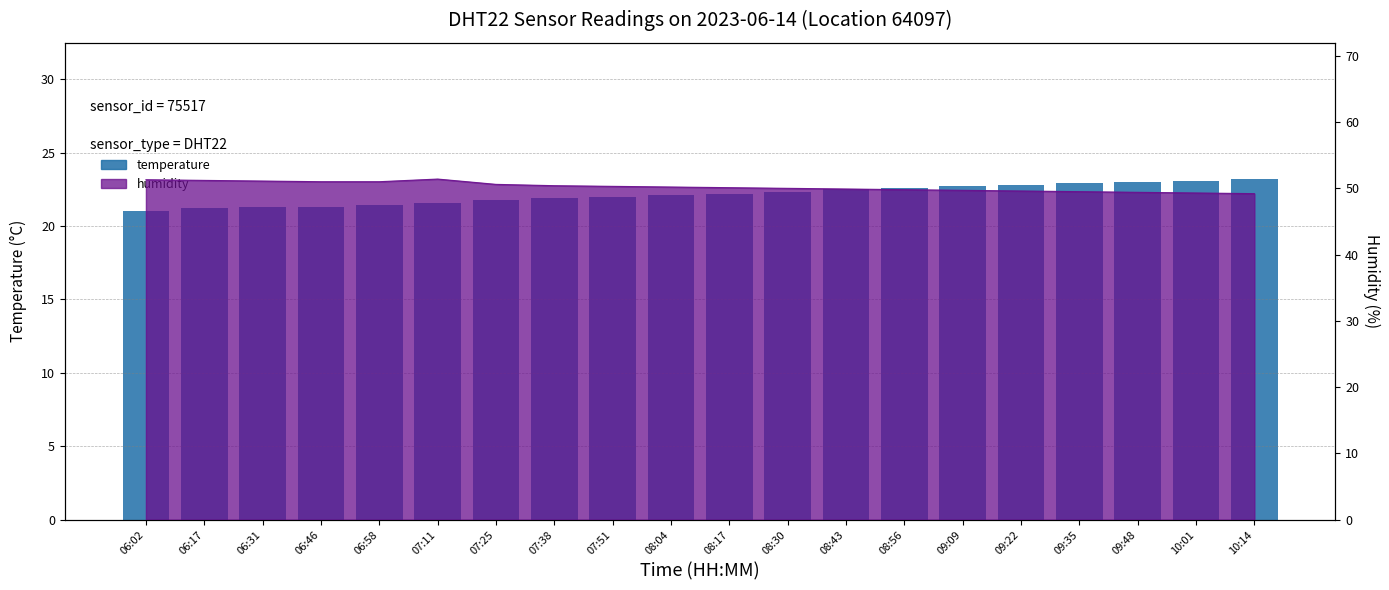

How many bars are there in total?

20